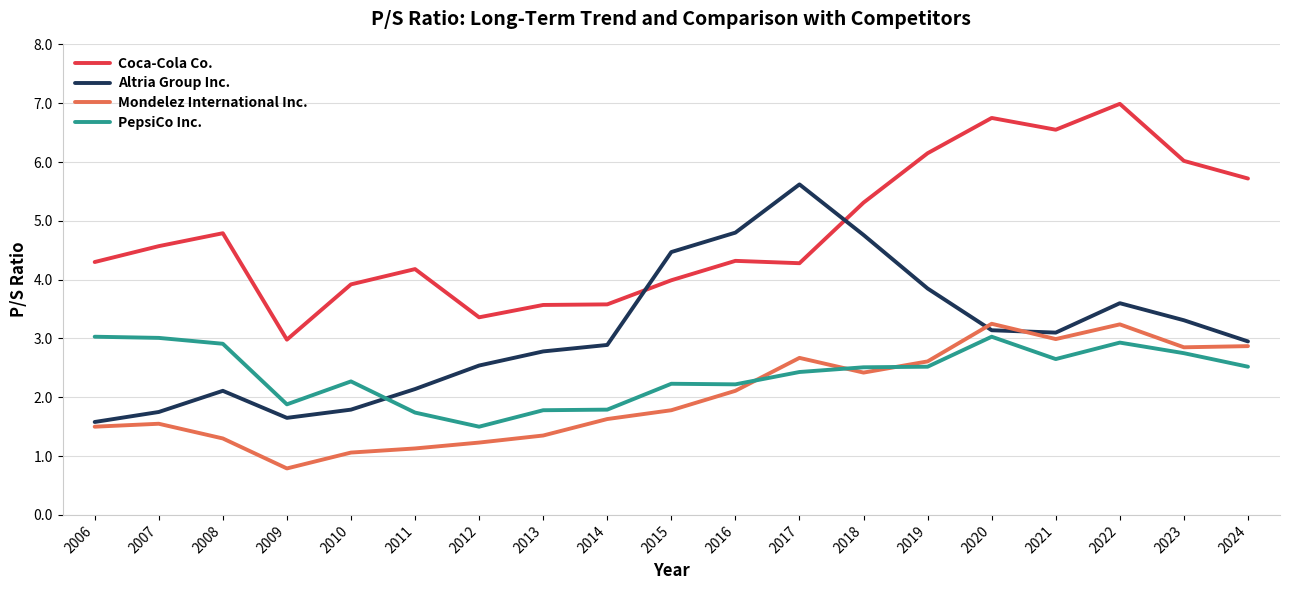

What is the smallest value displayed?

0.8